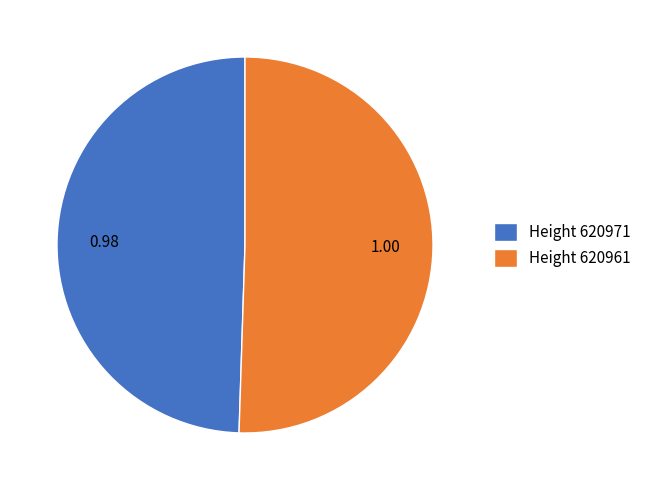

What is the majority slice?

Height 620961